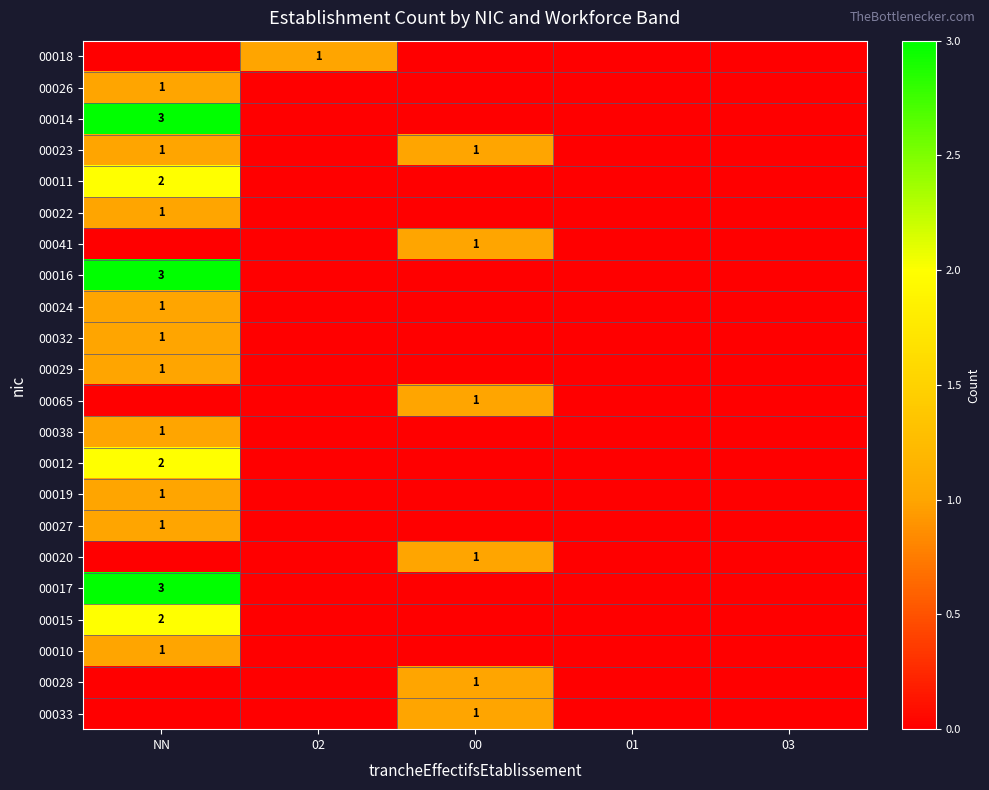

True or false: 00029 has a value of 0 at 00.

False